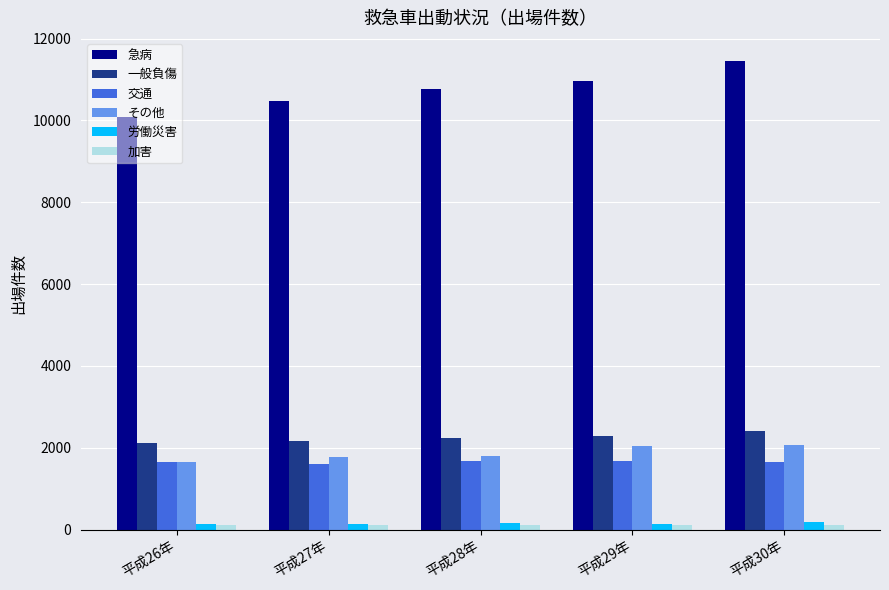

Which category has the highest value in the 急病 series?

平成30年